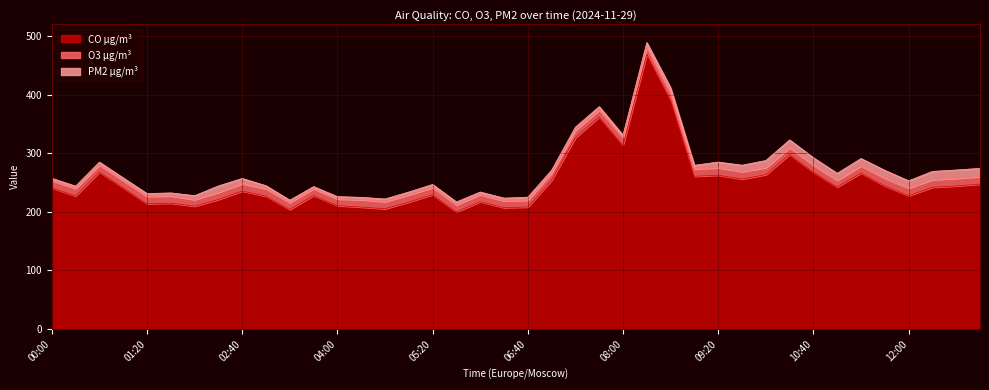

Where is O3 µg/m³ nearest to the value 12?

01:00